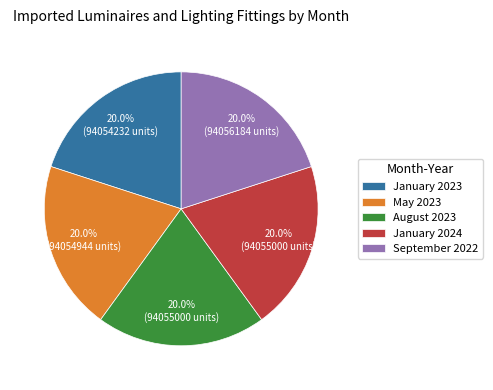

Is there any slice that represents more than half of the pie?

No